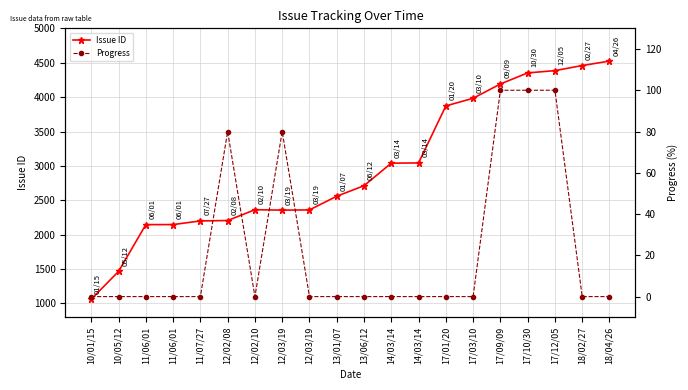

How many interior local peaks does the Issue ID series have?

1